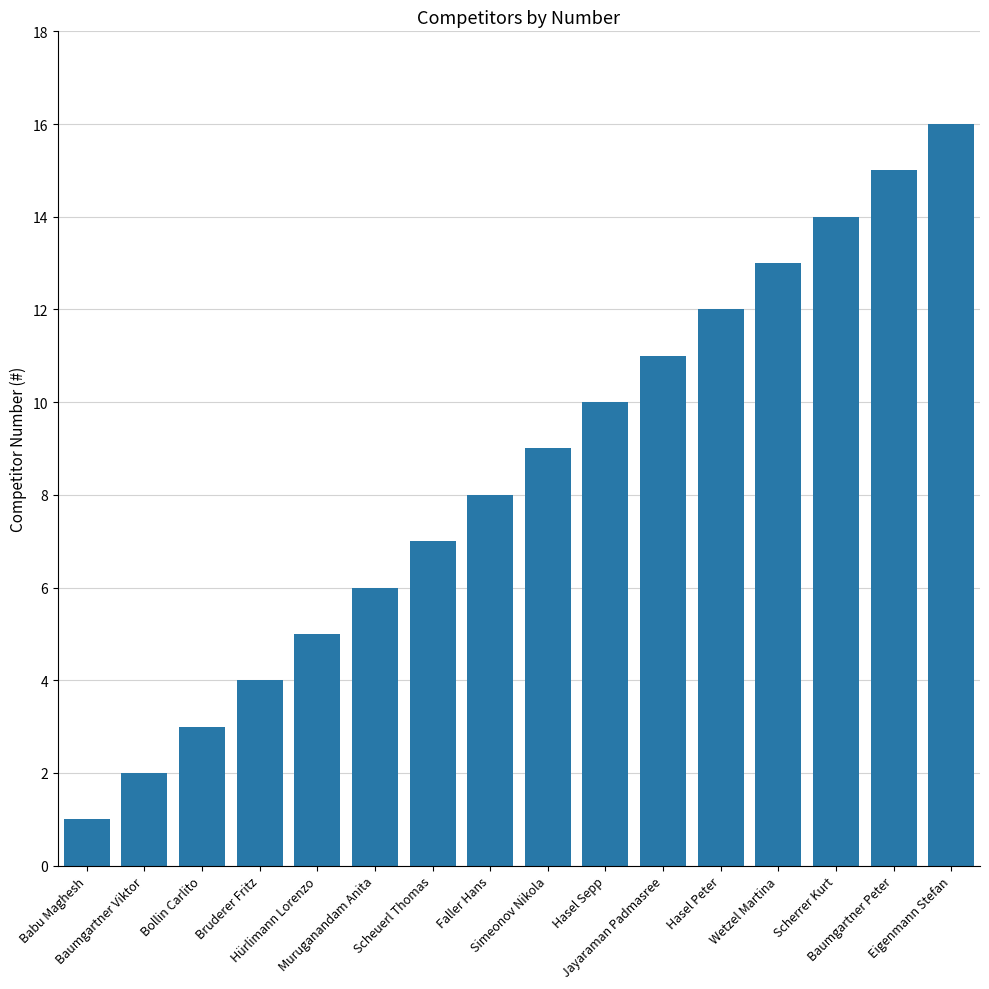

How many bars are there in total?

16